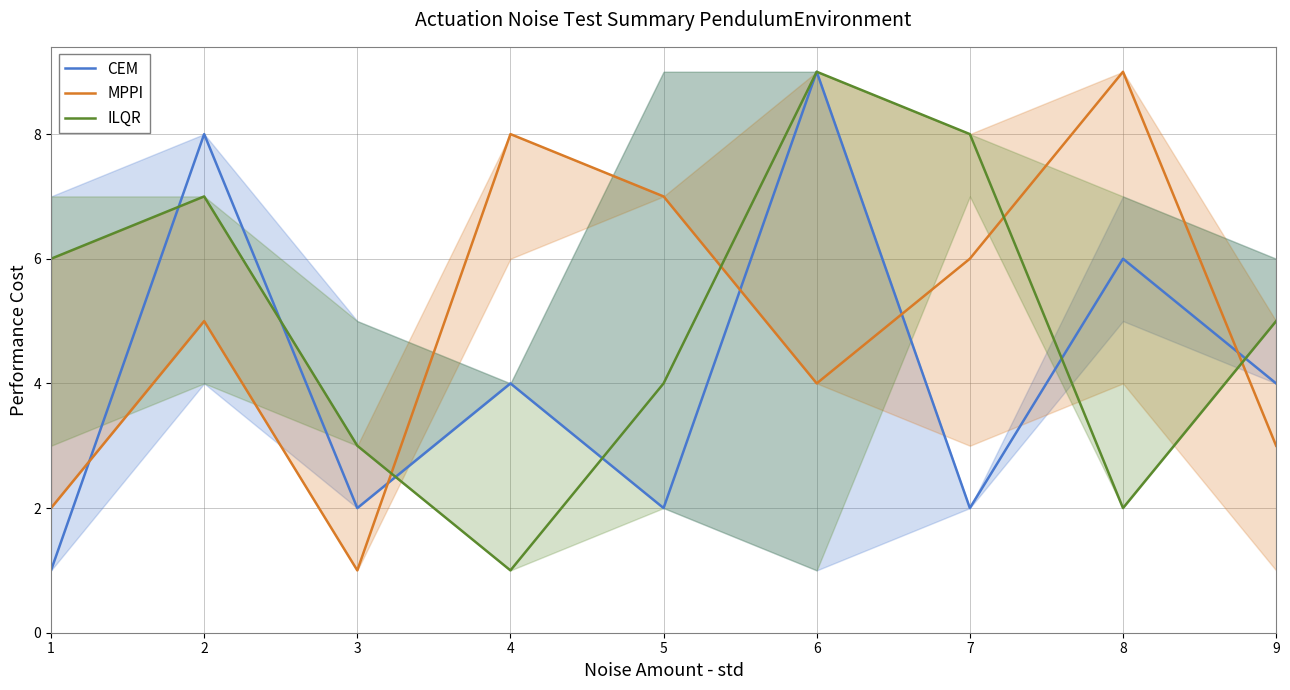

What is the maximum value for MPPI?

9